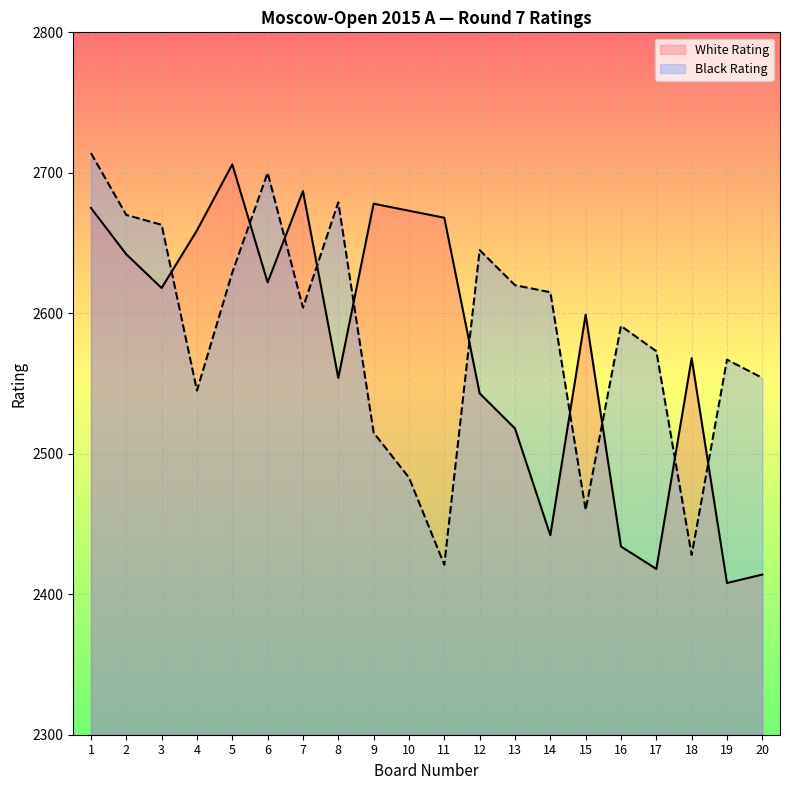

Between 7 and 17, which series saw the biggest shift?

White Rating